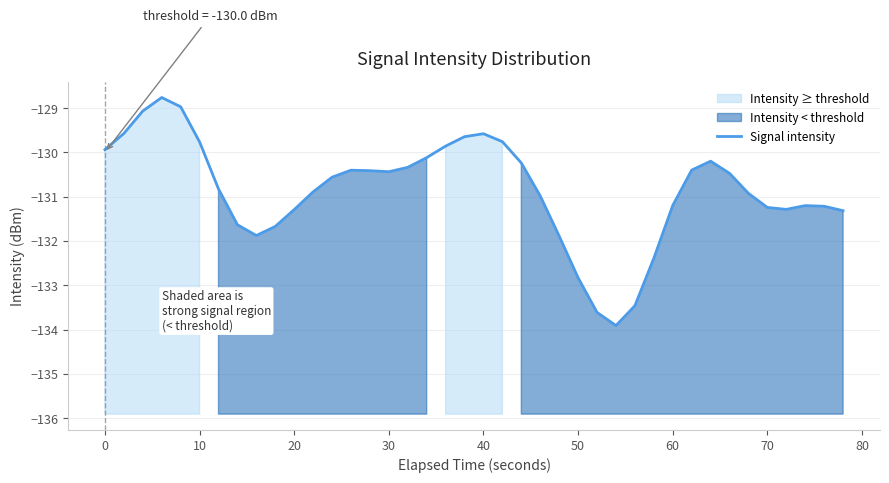

What is the sum of all values?

-5234.1